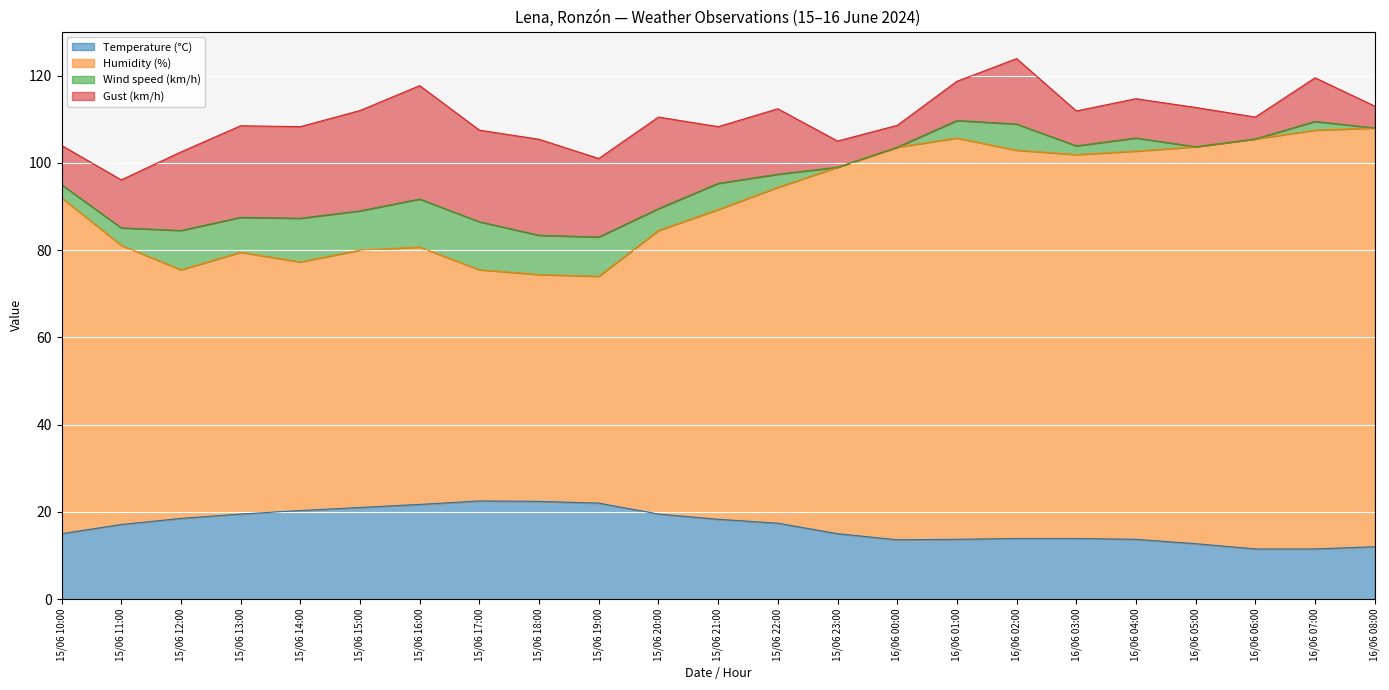

True or false: Temperature (°C) has a value of 12.0 at 16/06 08:00.

True